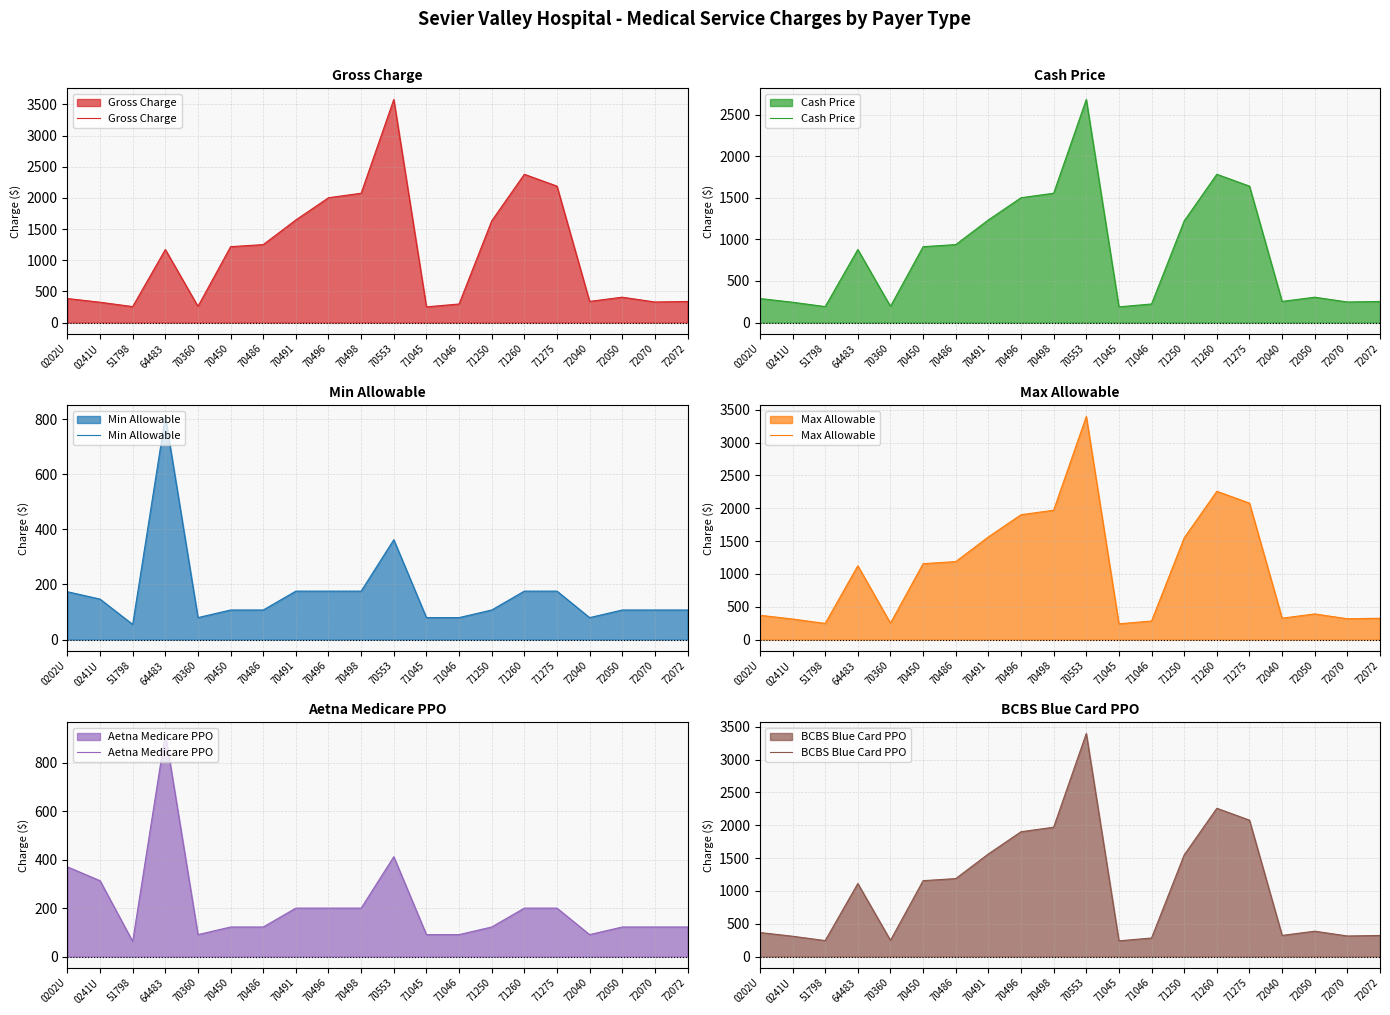

Is the value of Min Allowable at 70450 greater than the value of Cash Price at 72070?

No